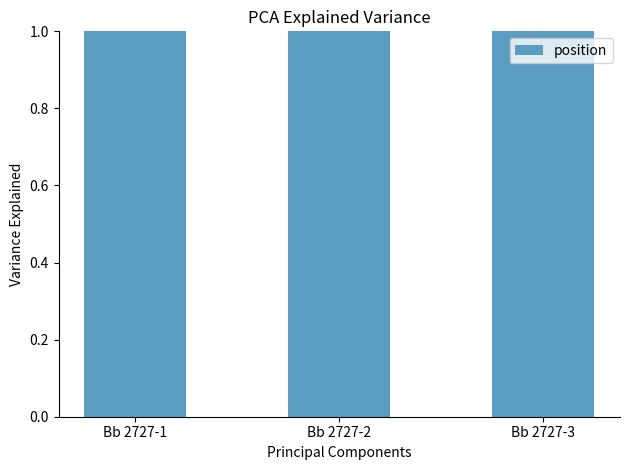

Rank the categories by value from highest to lowest.

Bb 2727-3, Bb 2727-2, Bb 2727-1